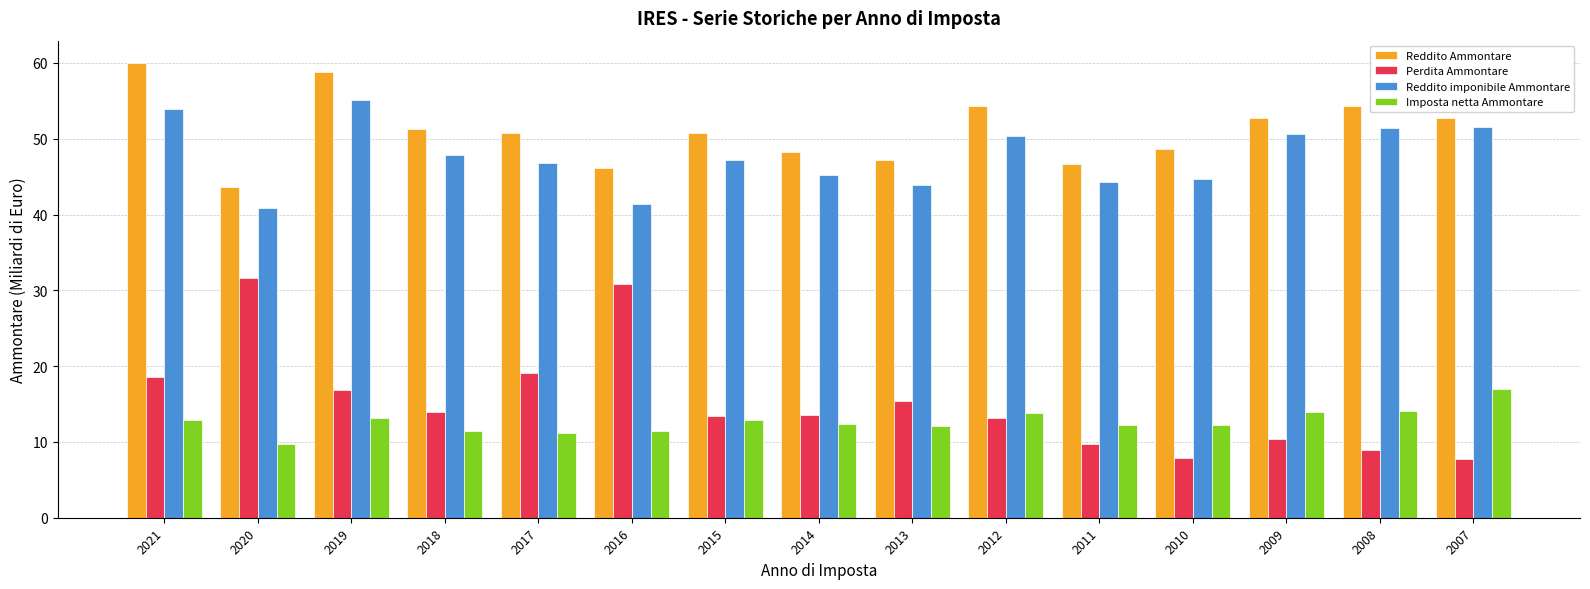

Which category has the highest value in the Perdita Ammontare series?

2020